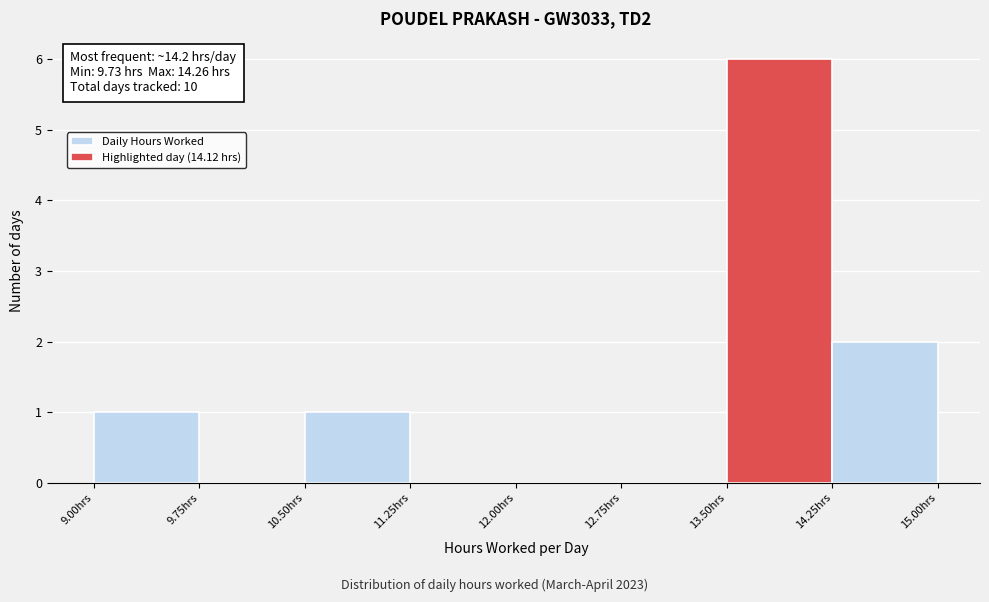

Over which range of the x-axis is the bar tallest?

13.50 to 14.25